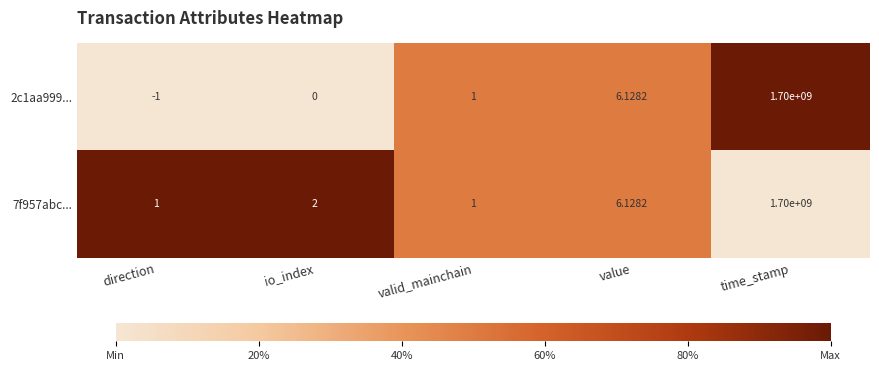

Where is 2c1aa999... nearest to the value 849999999?

value